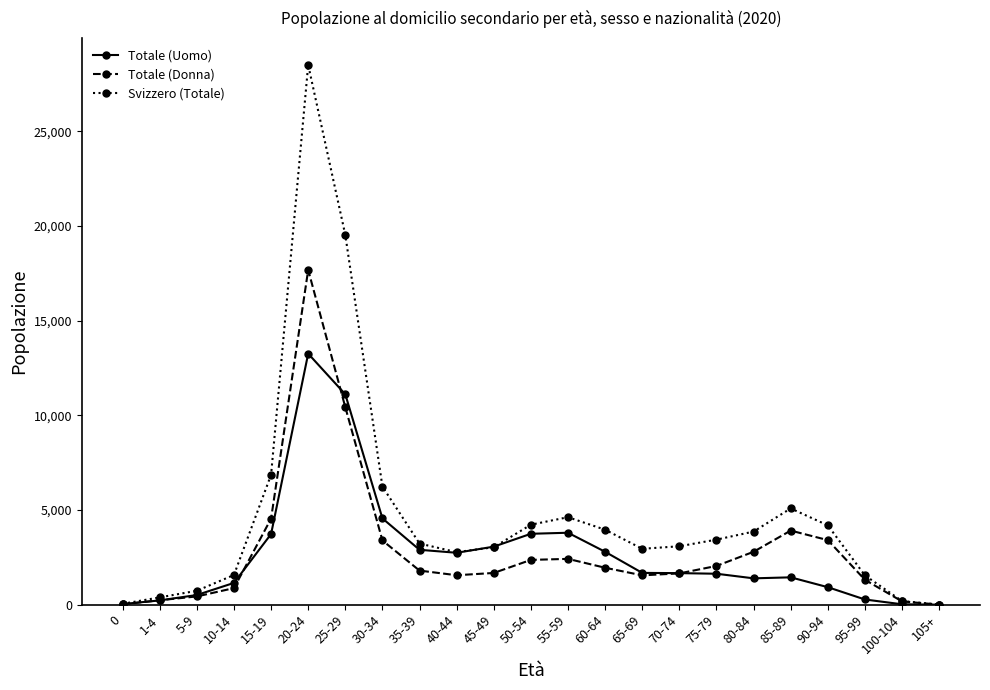

What is the difference between the highest and lowest values at 1-4?

160